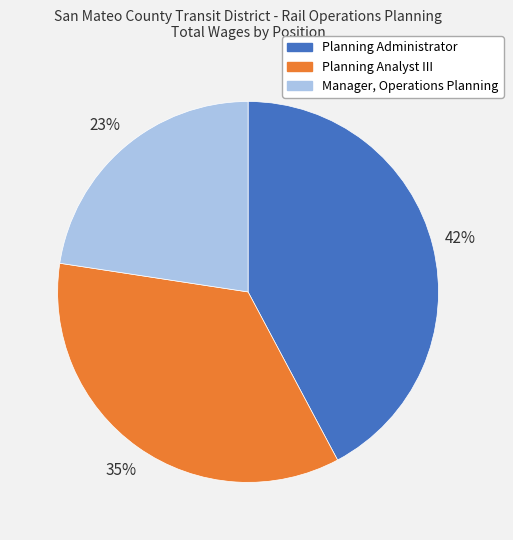

Rank the categories by value from highest to lowest.

Planning Administrator, Planning Analyst III, Manager, Operations Planning